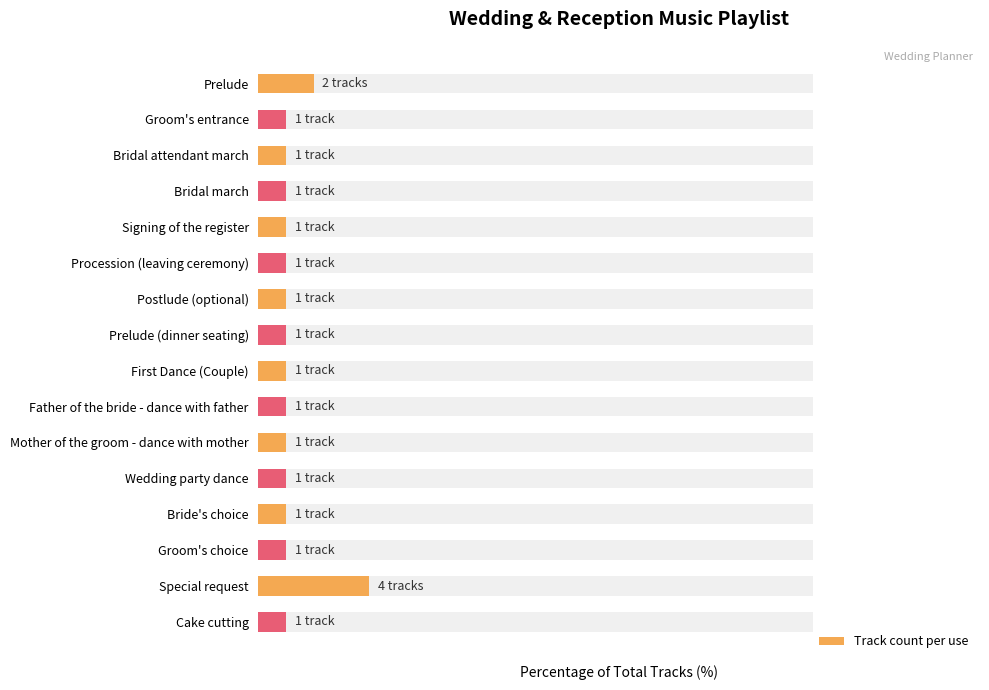

Which has a higher value, Wedding party dance or Groom's entrance?

Wedding party dance